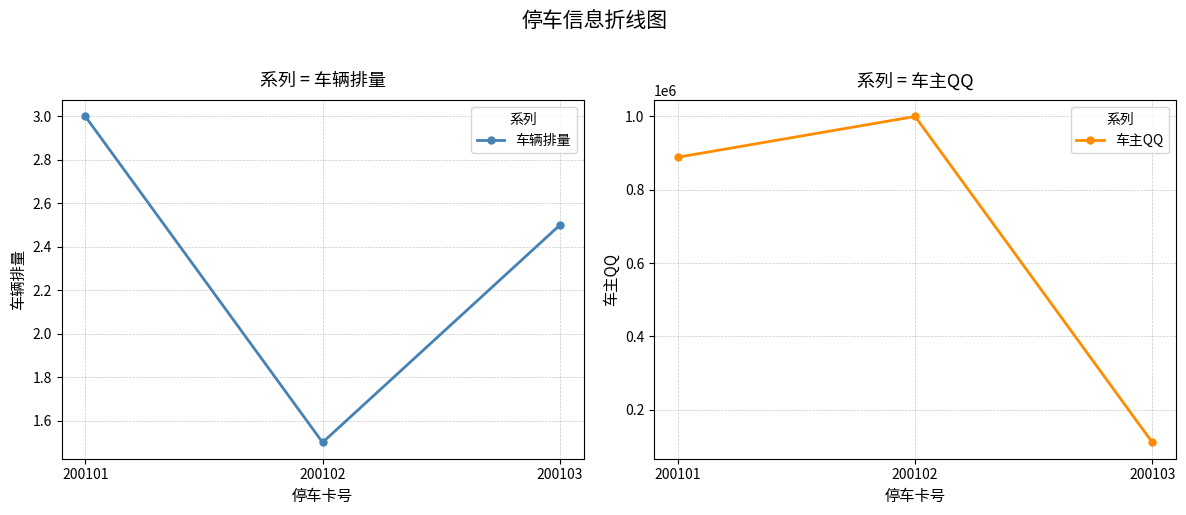

Reading right to left, what are all the values shown in this chart?

车辆排量: 2.5	1.5	3.0
车主QQ: 111111.0	999999.0	888888.0